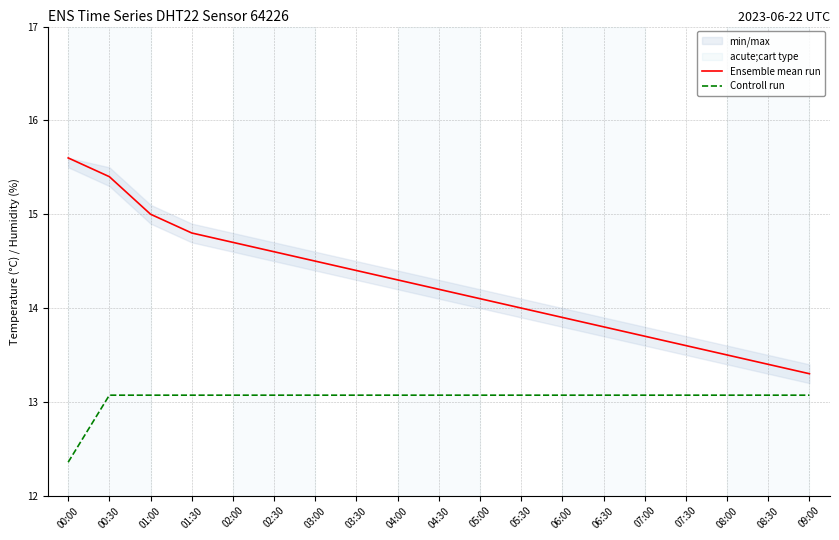

What is the approximate value of Ensemble mean run at 07:30?

13.6